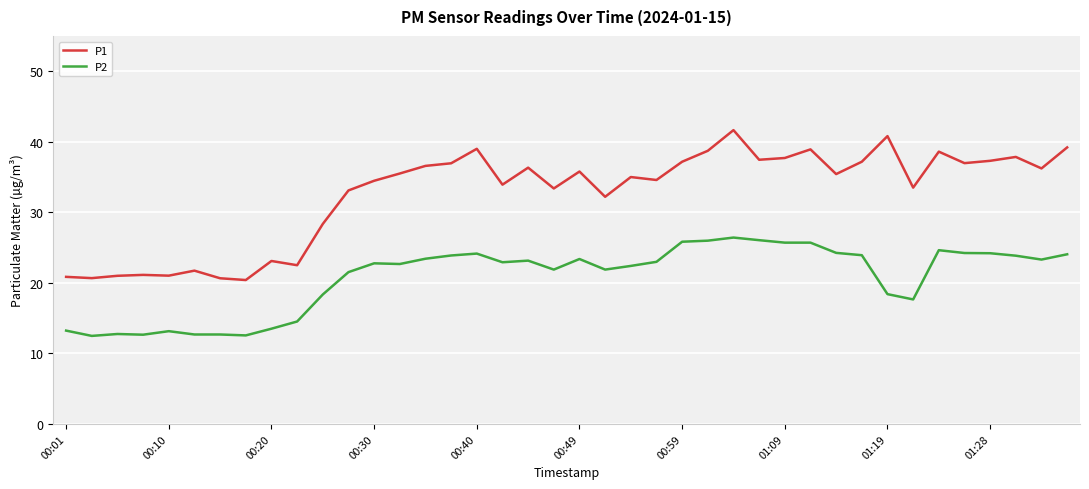

Which series has the widest spread of values?

P1